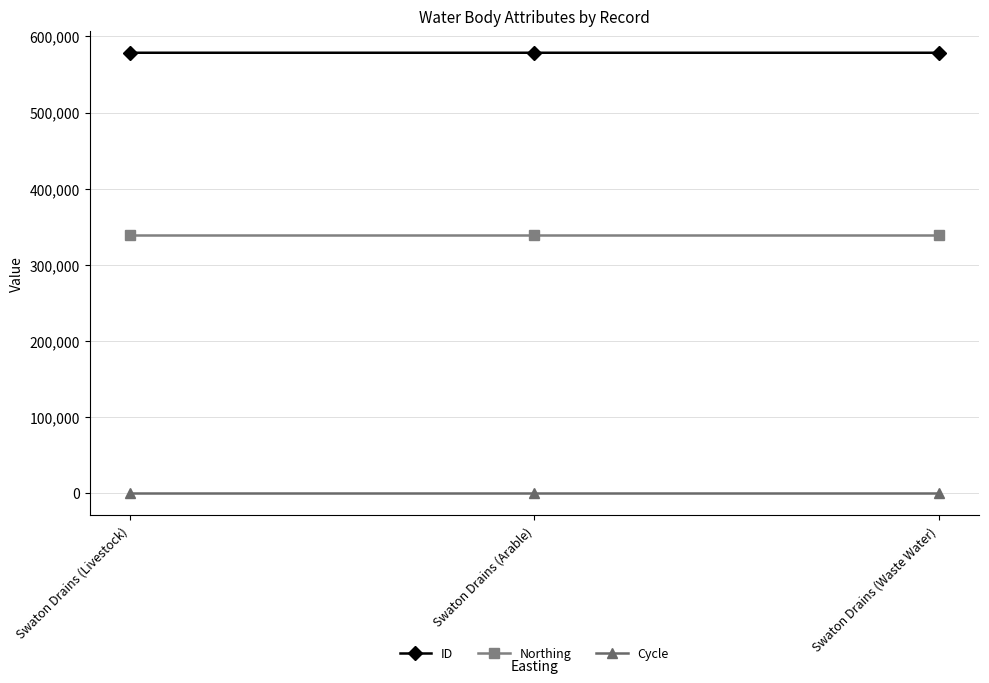

What is the minimum value shown in the chart?

3